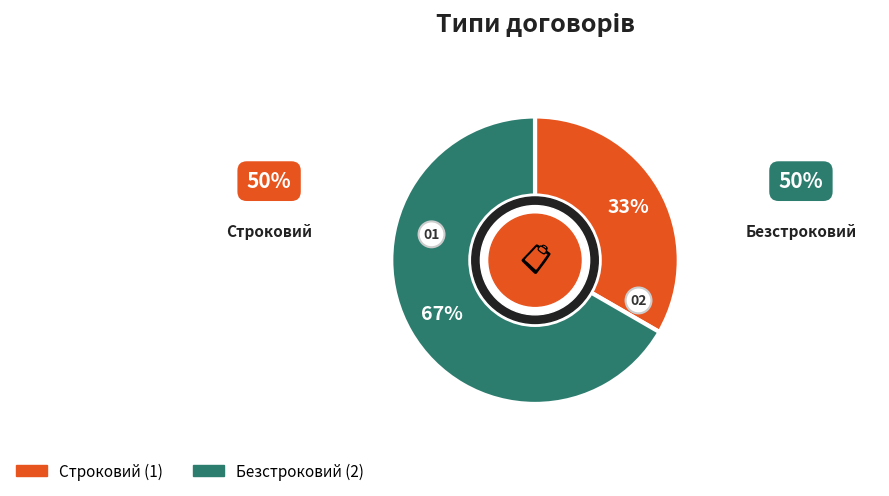

Which category has the smallest portion of the pie?

Строковий